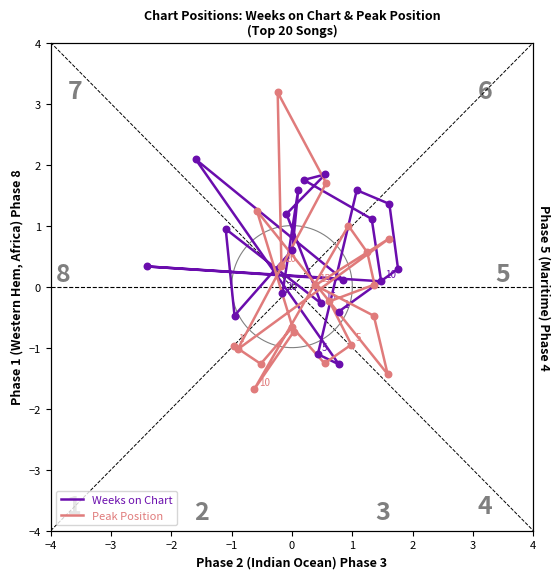

Which series has the largest Y range (max minus min)?

Peak Position